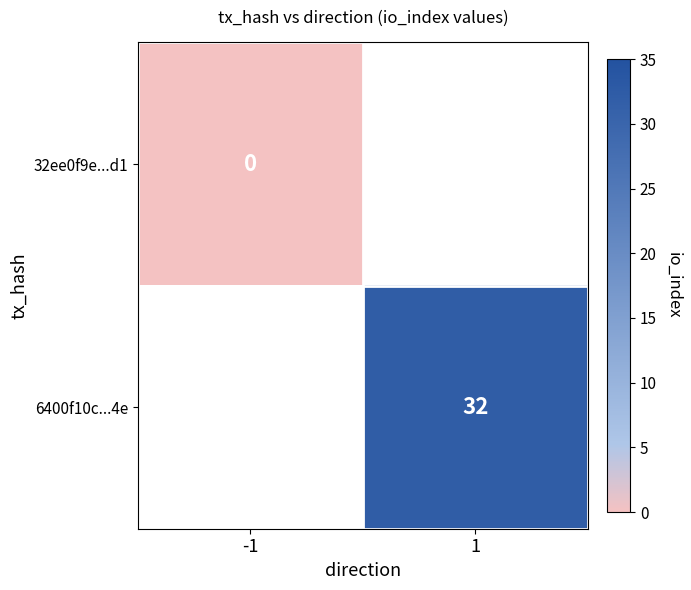

Which label corresponds to the largest value in the chart?

1